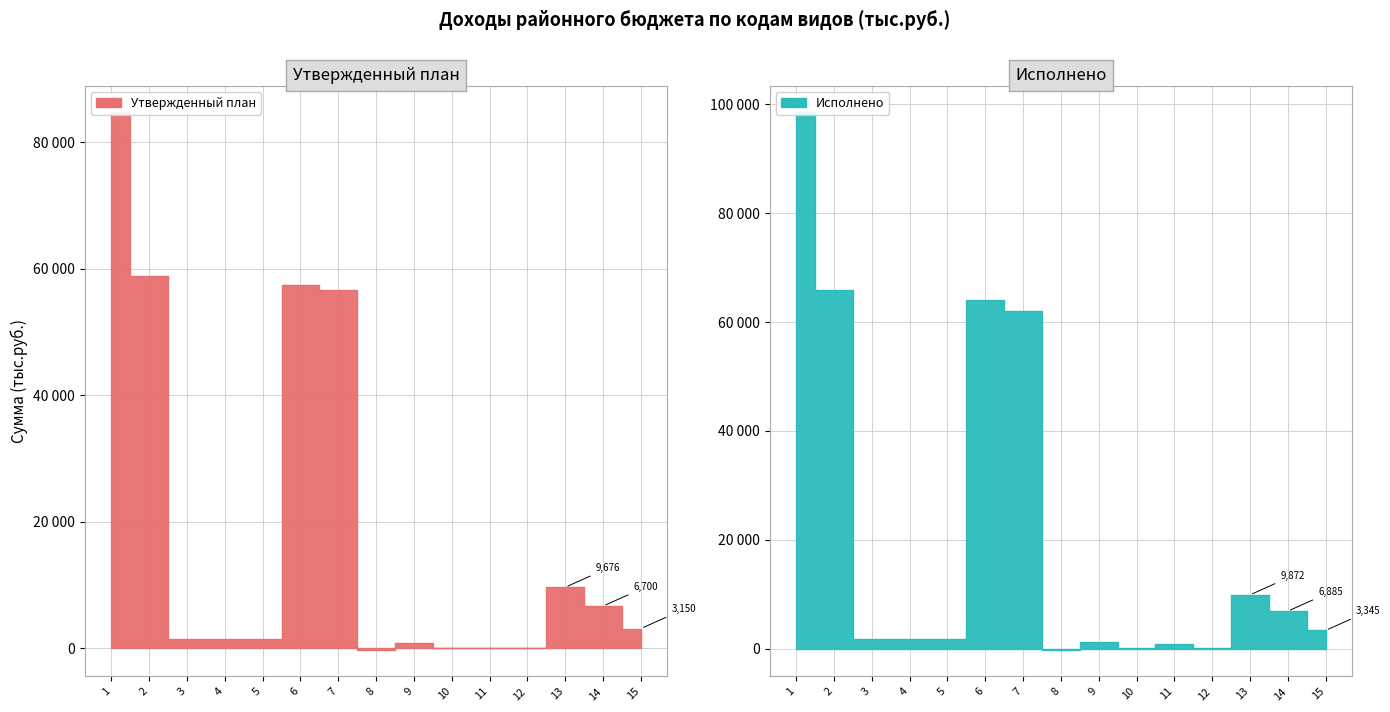

What is the value of the Исполнено point at the 6th from the left?

64055.8